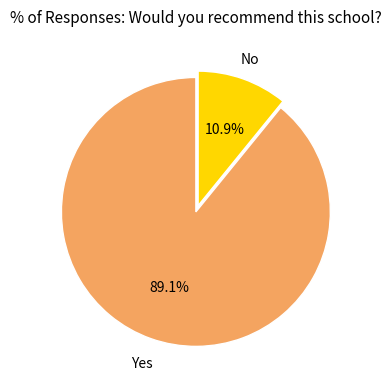

Is it true that Yes is 89% of the pie?

True